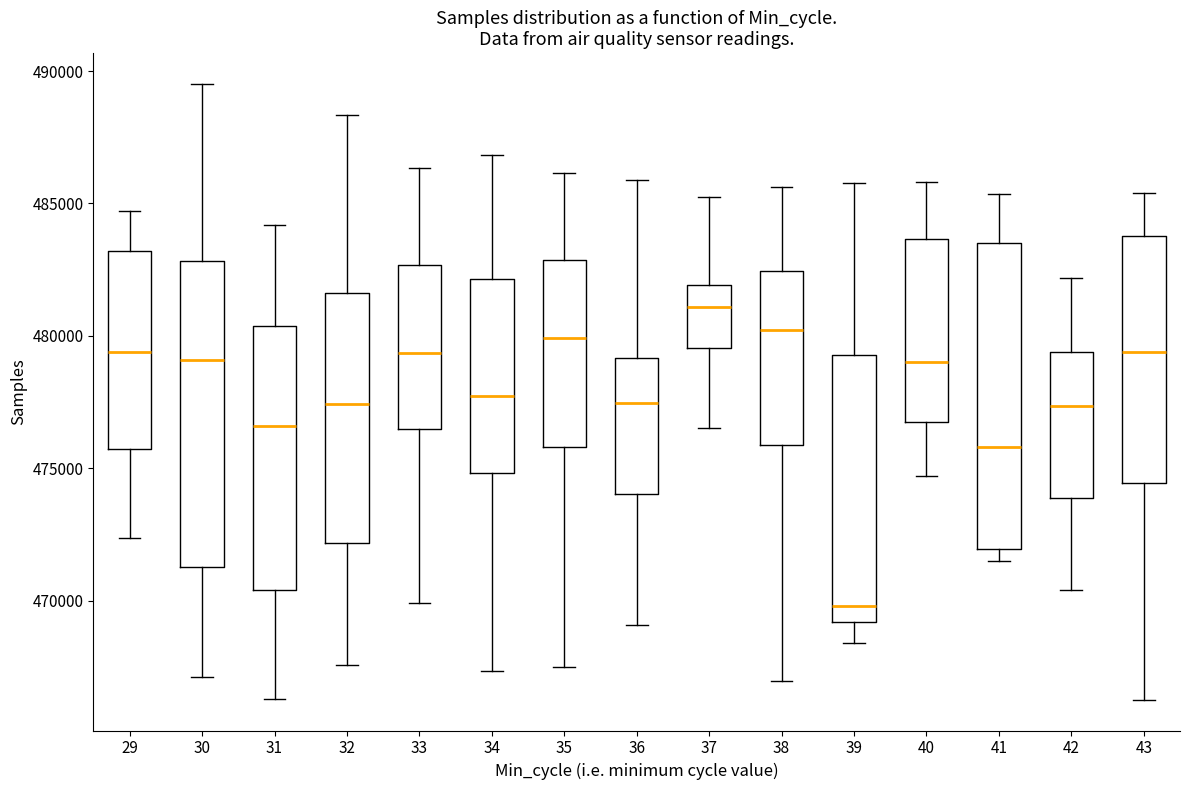

Which box's median line is the highest?

37